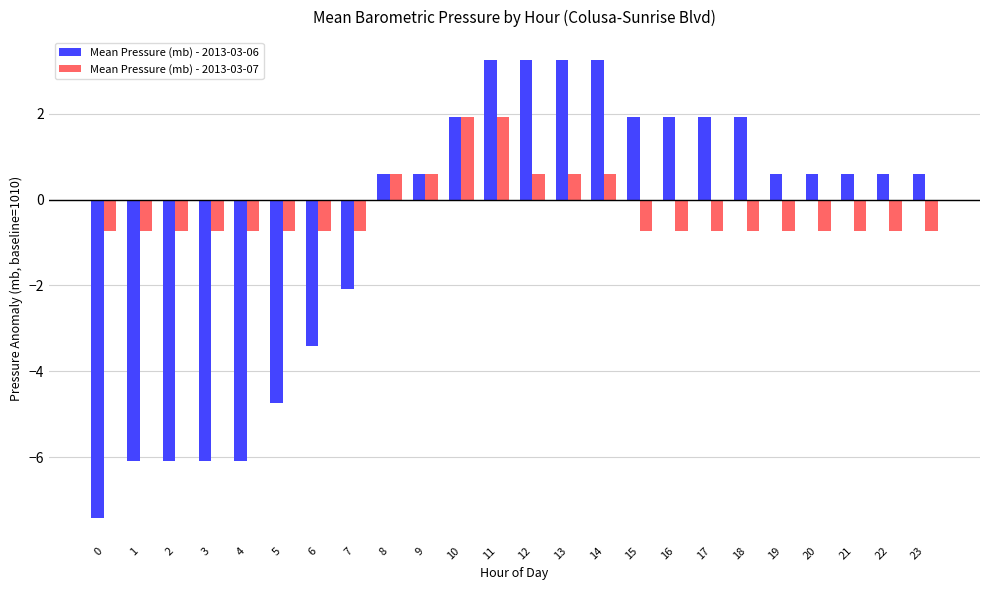

Count the number of data series in this chart.

2